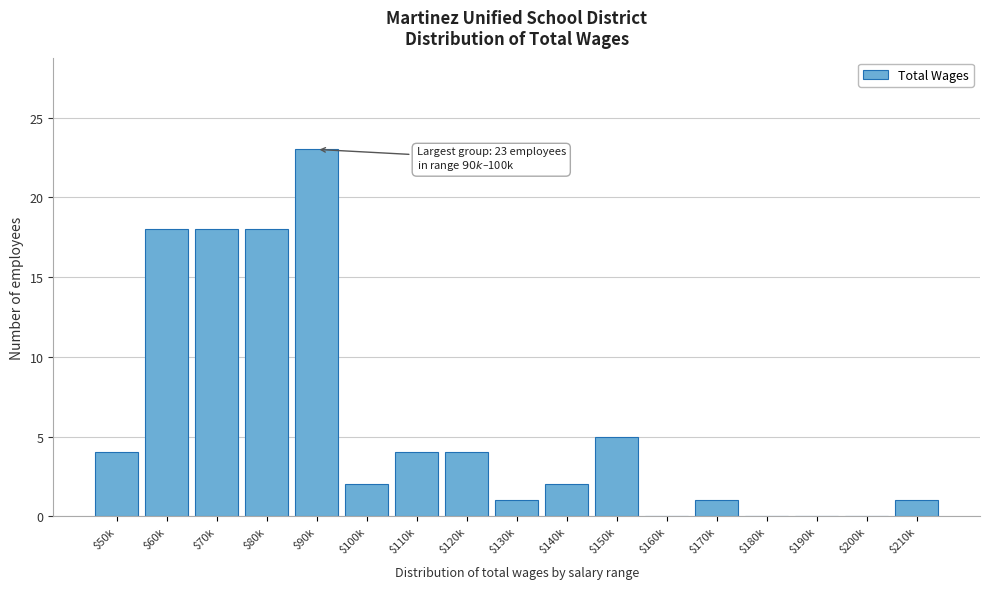

What is the sum of all values?

101